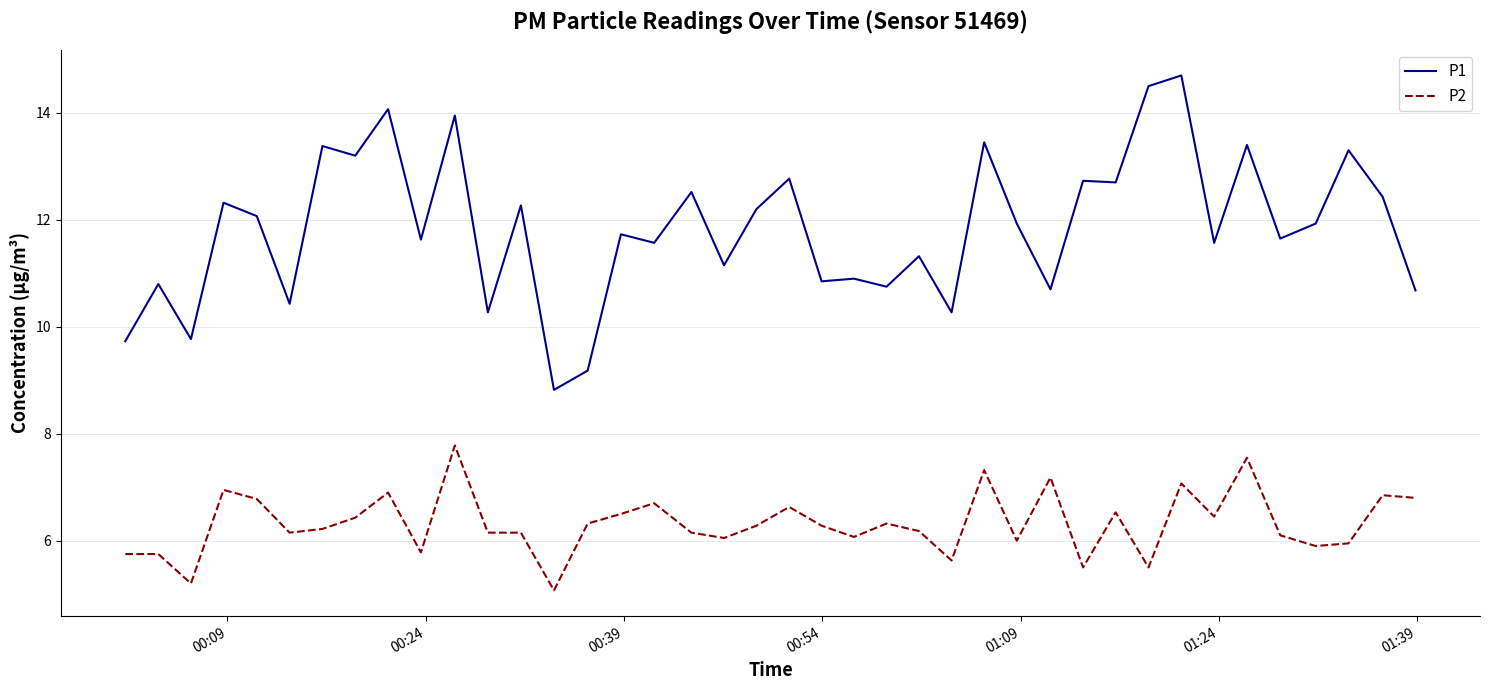

Which series has the largest range (max minus min)?

P1